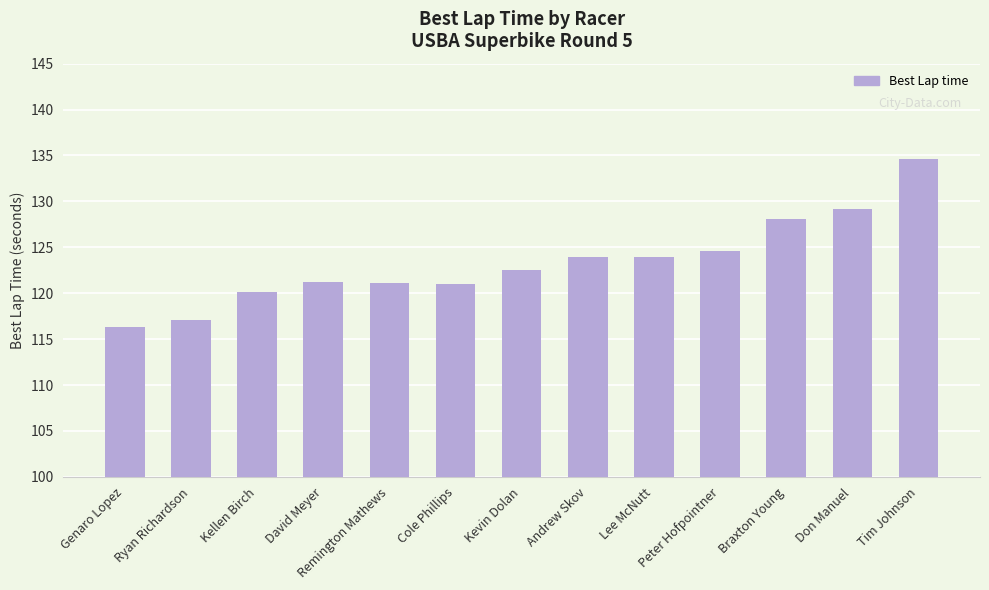

Are the bars horizontal?

No